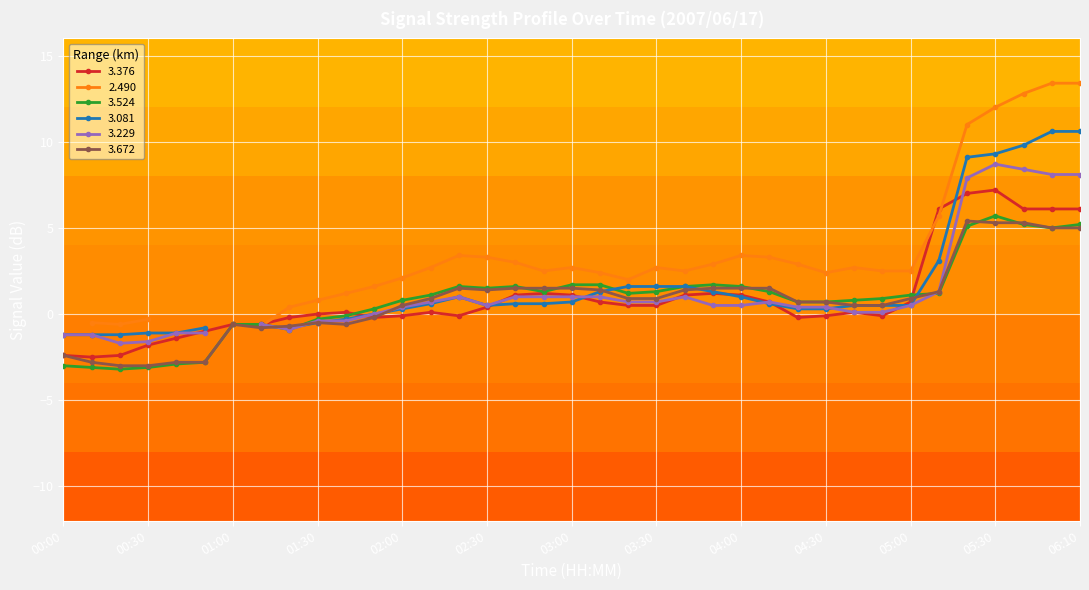

True or false:   3.376 has a value of -0.6 at 01:00.

True